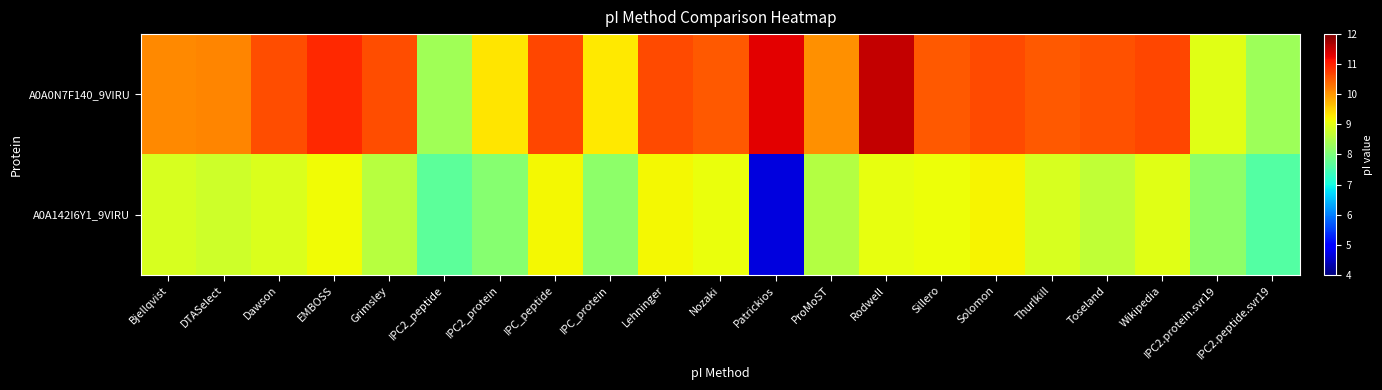

Between IPC2_protein and Toseland, which series saw the biggest shift?

A0A0N7F140_9VIRU